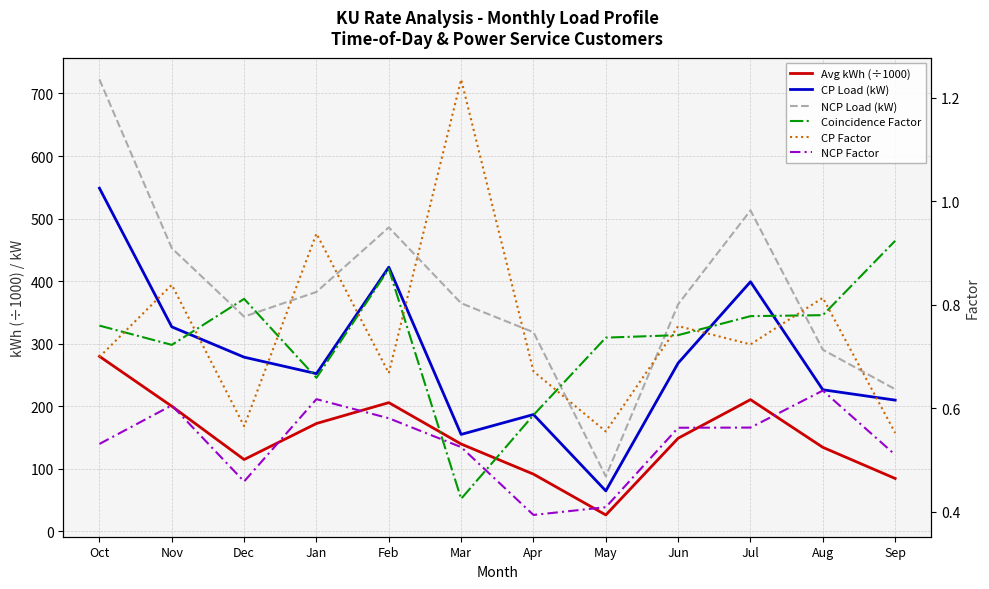

What is the difference between the NCP Load (kW) values at Sep and Oct?

495.2